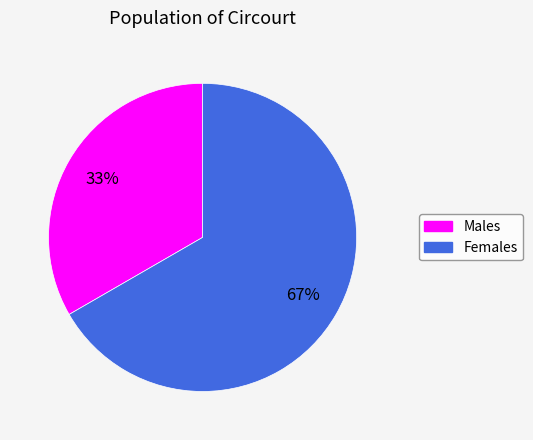

Which category accounts for the majority?

Females